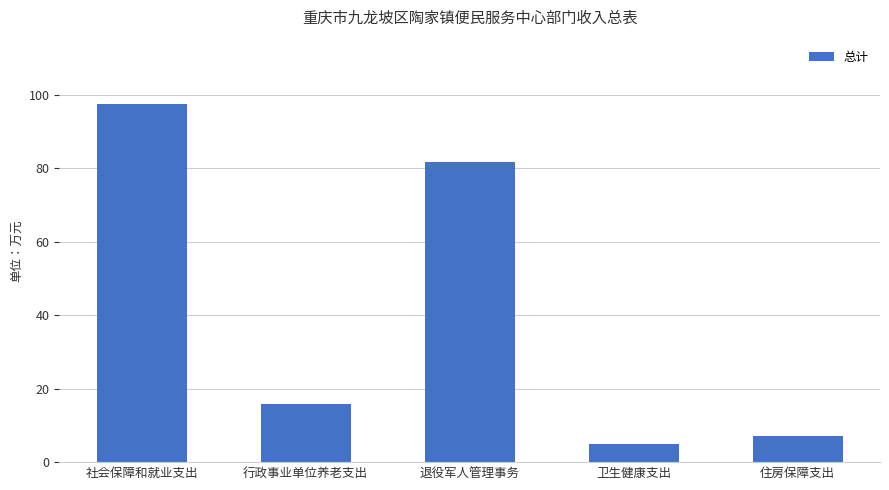

What is the label of the 2nd bar from the left?

行政事业单位养老支出